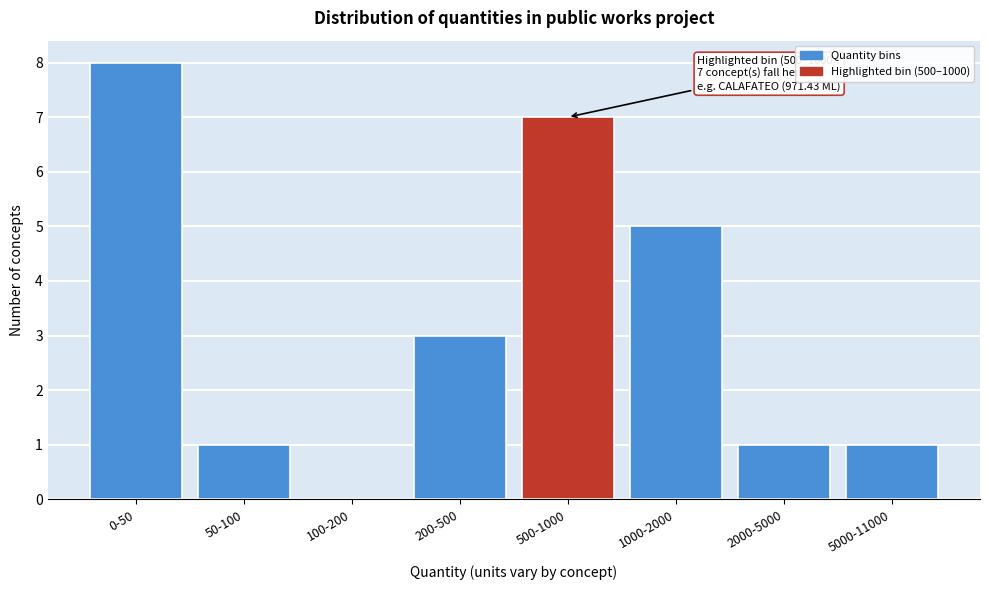

Reading left to right, what are all the values shown in this chart?

0-50=8	50-100=1	100-200=0	200-500=3	500-1000=7	1000-2000=5	2000-5000=1	5000-11000=1